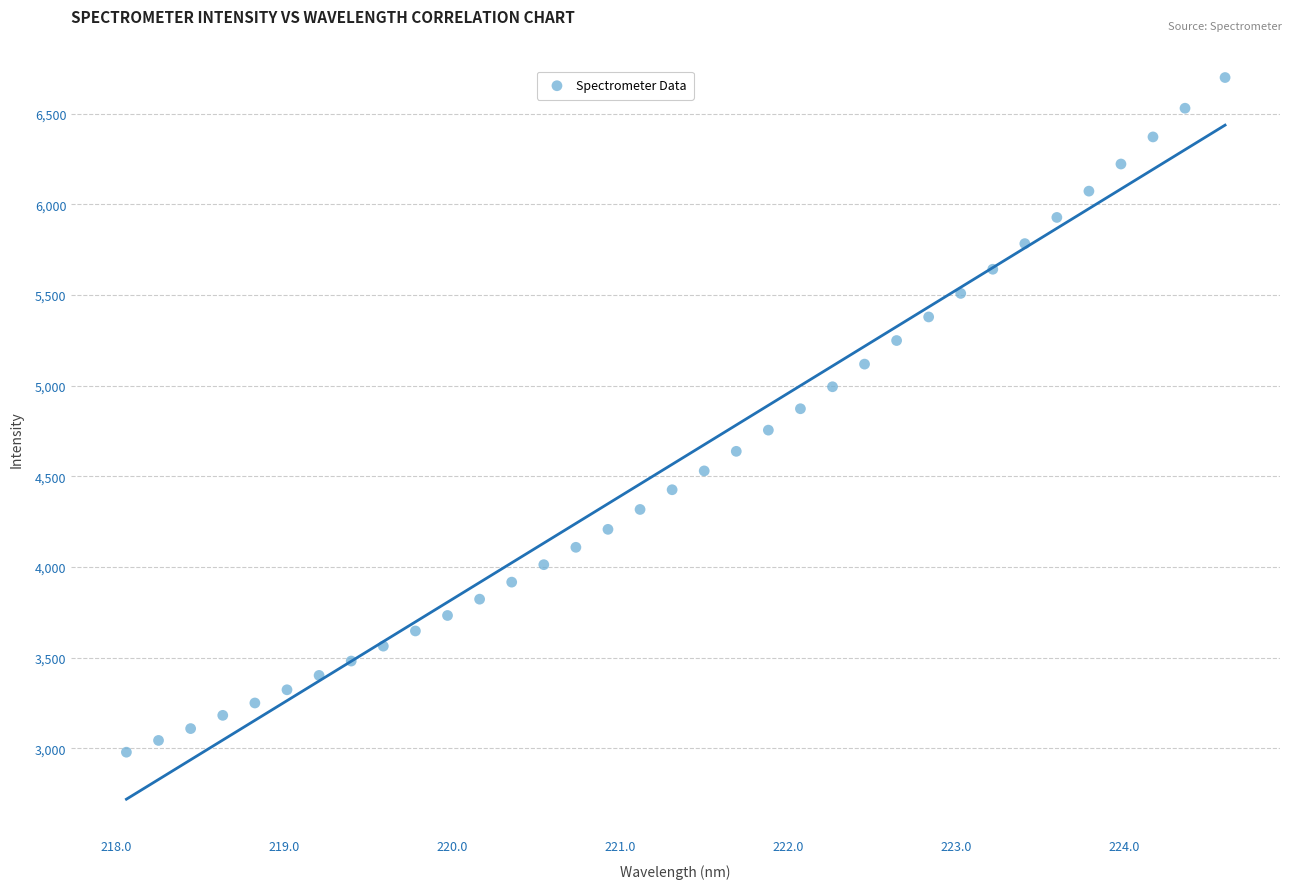

What is the range of Y values (max minus min)?

3721.4